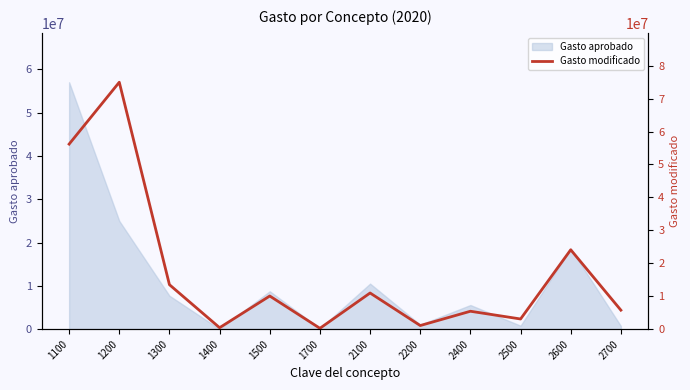

Reading right to left, list all the values displayed in this chart.

2700=5749001.8	2600=24091858.4	2500=3070951.2	2400=5420129.7	2200=1080033.2	2100=10963702.9	1700=242000.0	1500=10047141.9	1400=425049.8	1300=13490090.9	1200=74976176.9	1100=56185044.3